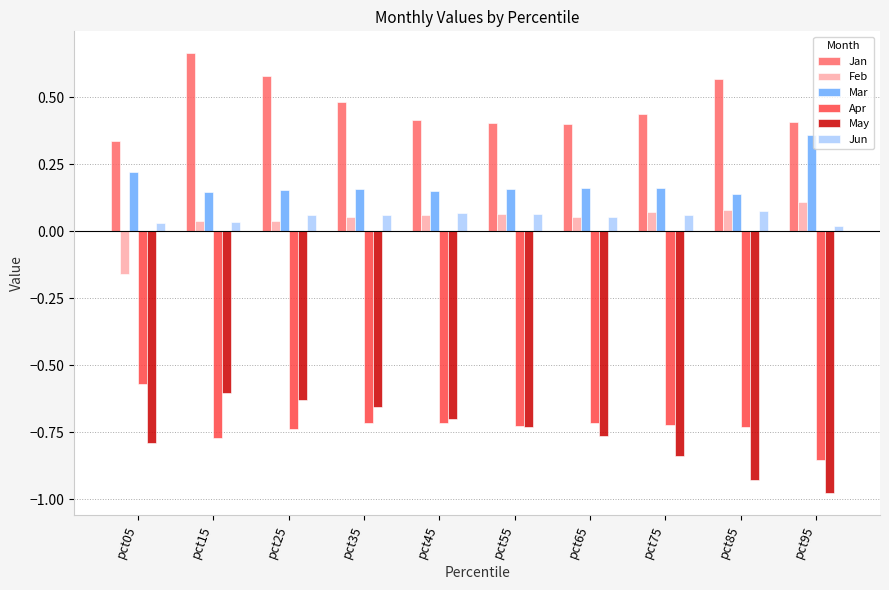

Which series has the largest total across all categories?

Jan